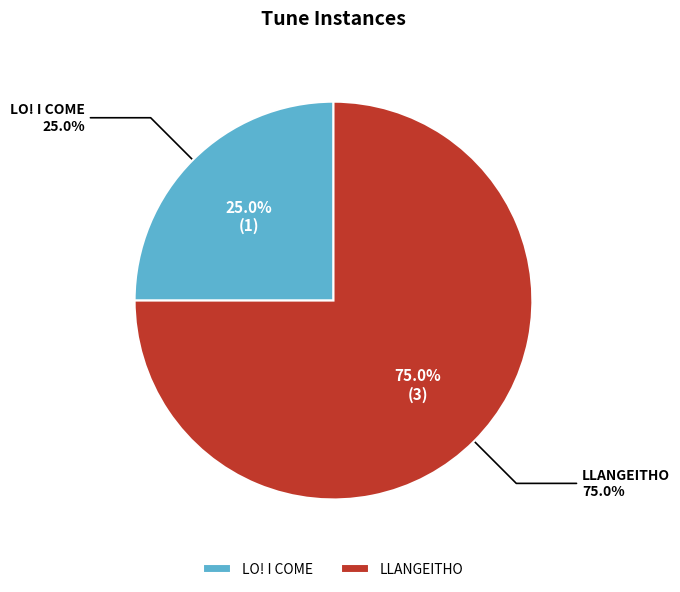

Between LLANGEITHO and LO! I COME, which is larger?

LLANGEITHO